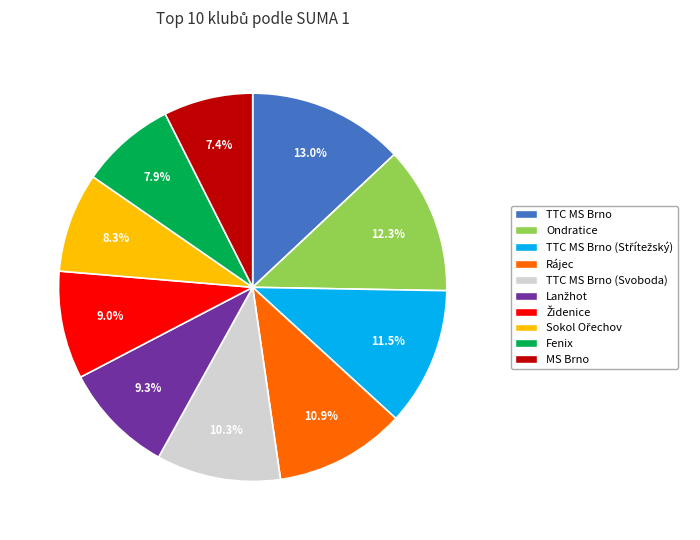

How many segments does this pie chart have?

10